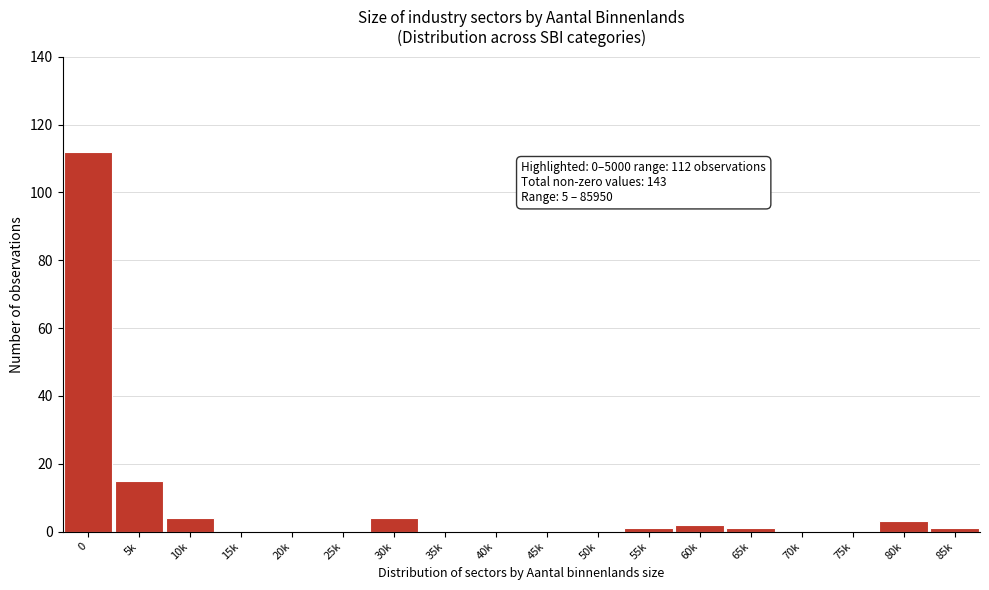

Reading left to right, list all the values displayed in this chart.

0=112	5k=15	10k=4	15k=0	20k=0	25k=0	30k=4	35k=0	40k=0	45k=0	50k=0	55k=1	60k=2	65k=1	70k=0	75k=0	80k=3	85k=1